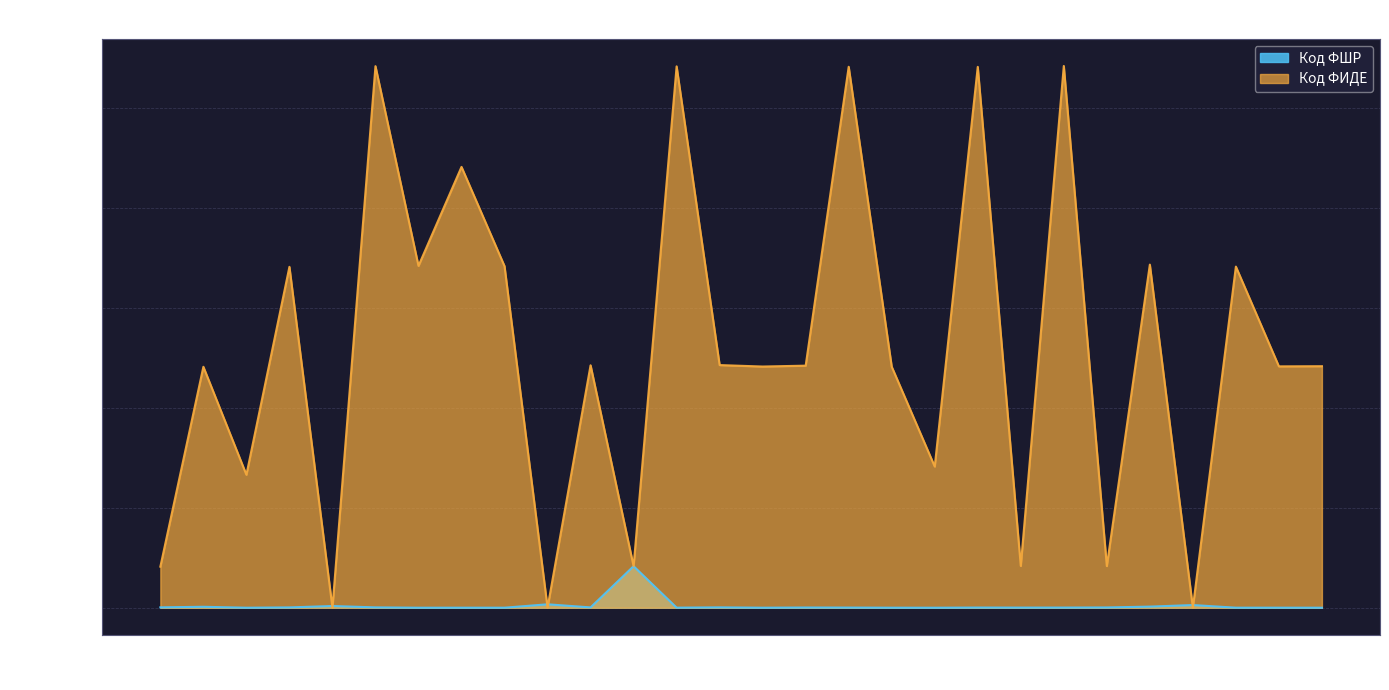

At 13, list the series in order from largest to smallest.

Код ФИДЕ, Код ФШР